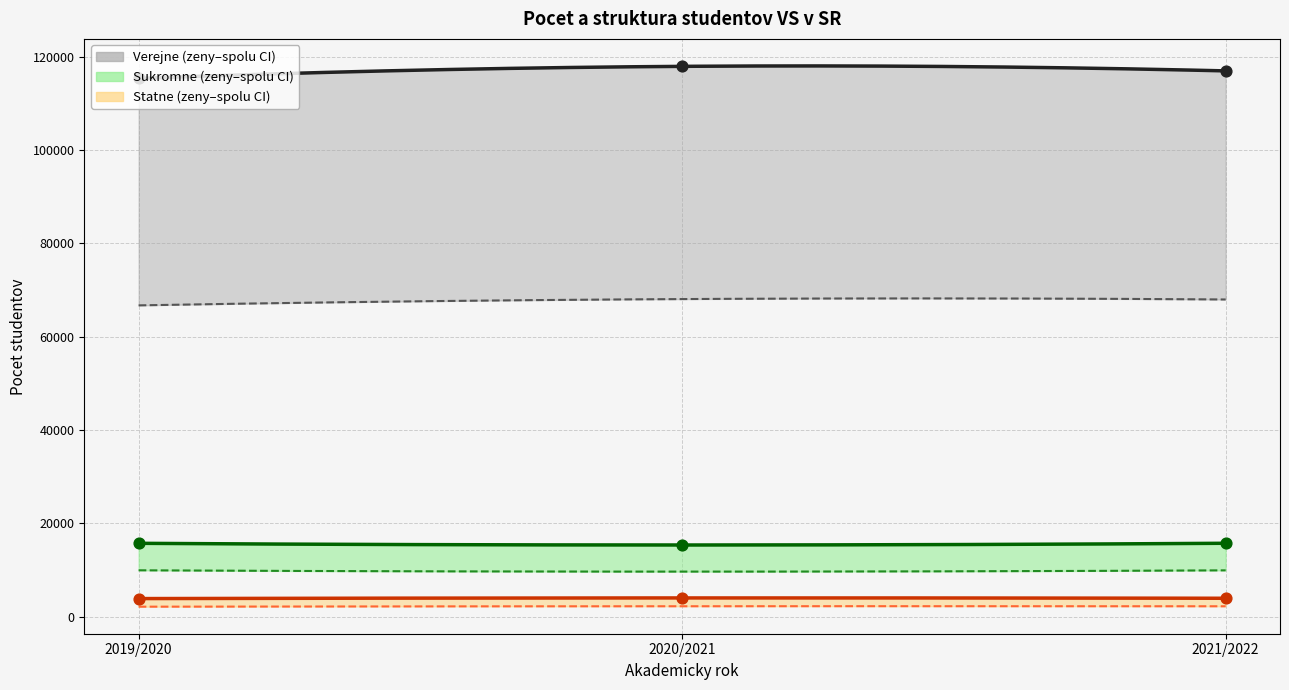

At how many categories does at least one series exceed 46786?

3